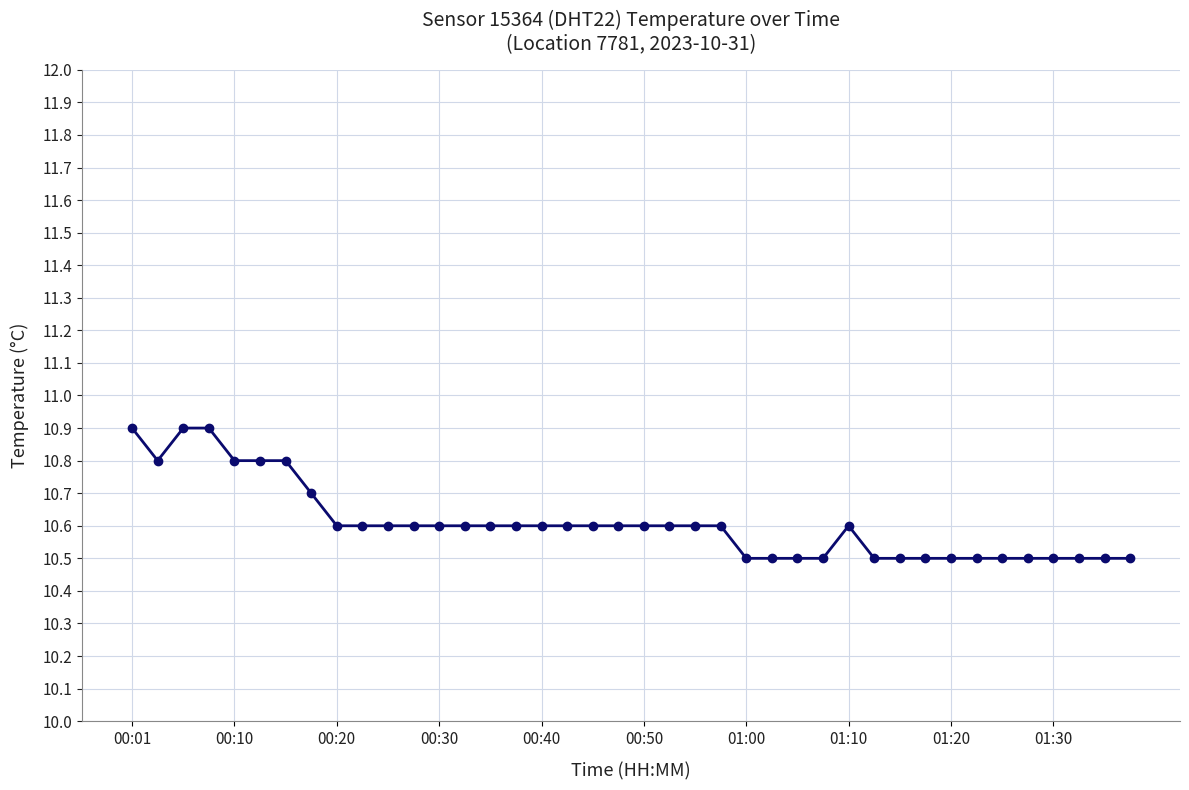

What is the value of the 34th point from the left?

10.5